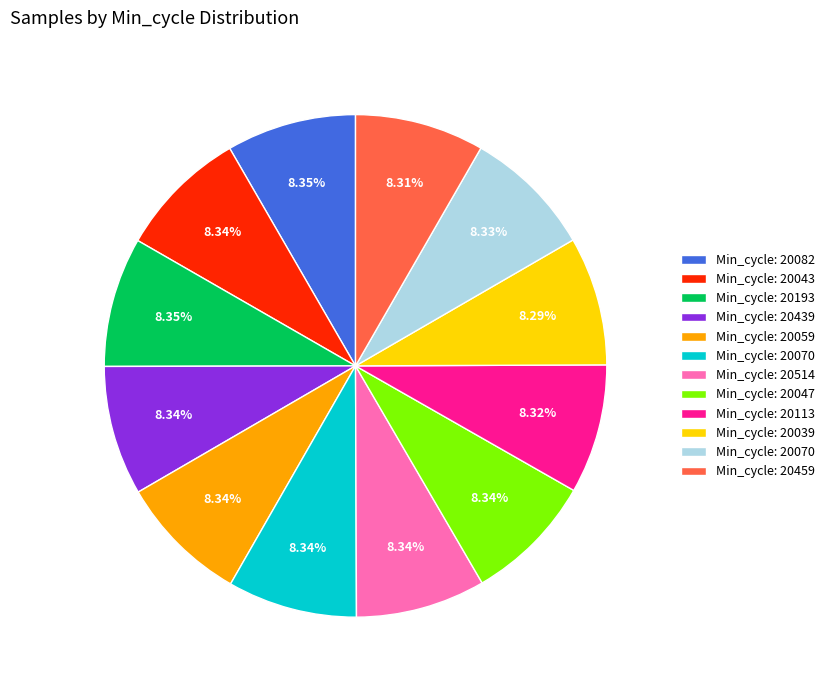

Is there a majority slice in this chart?

No